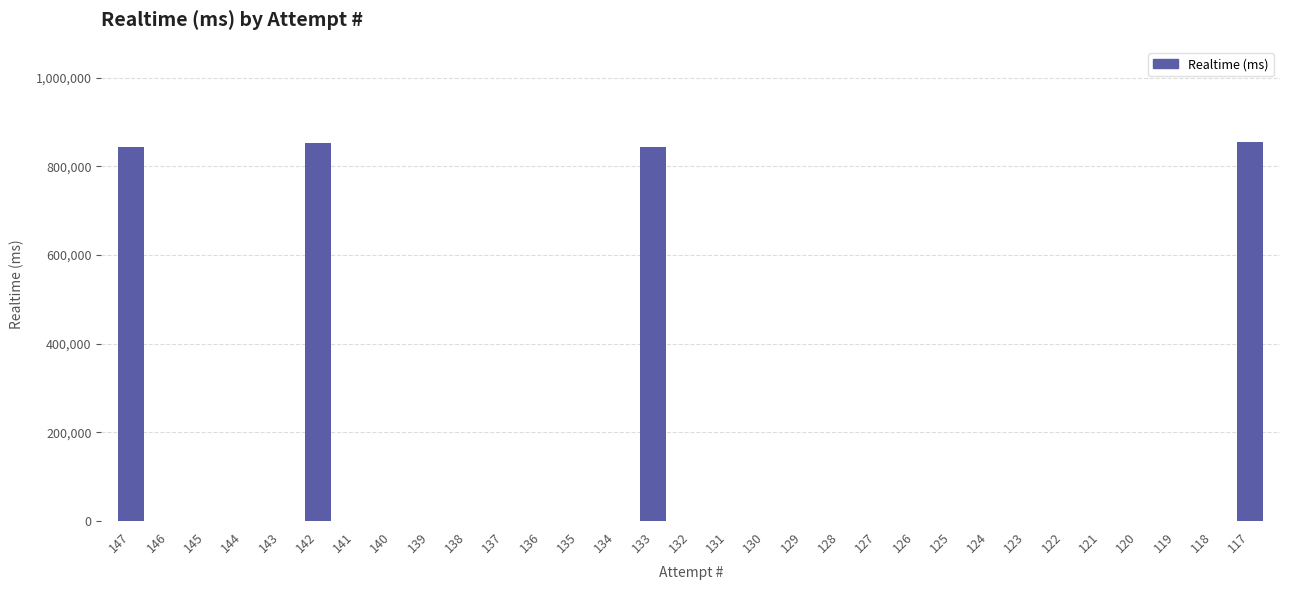

What is the change in value from 147 to 125?

-842643